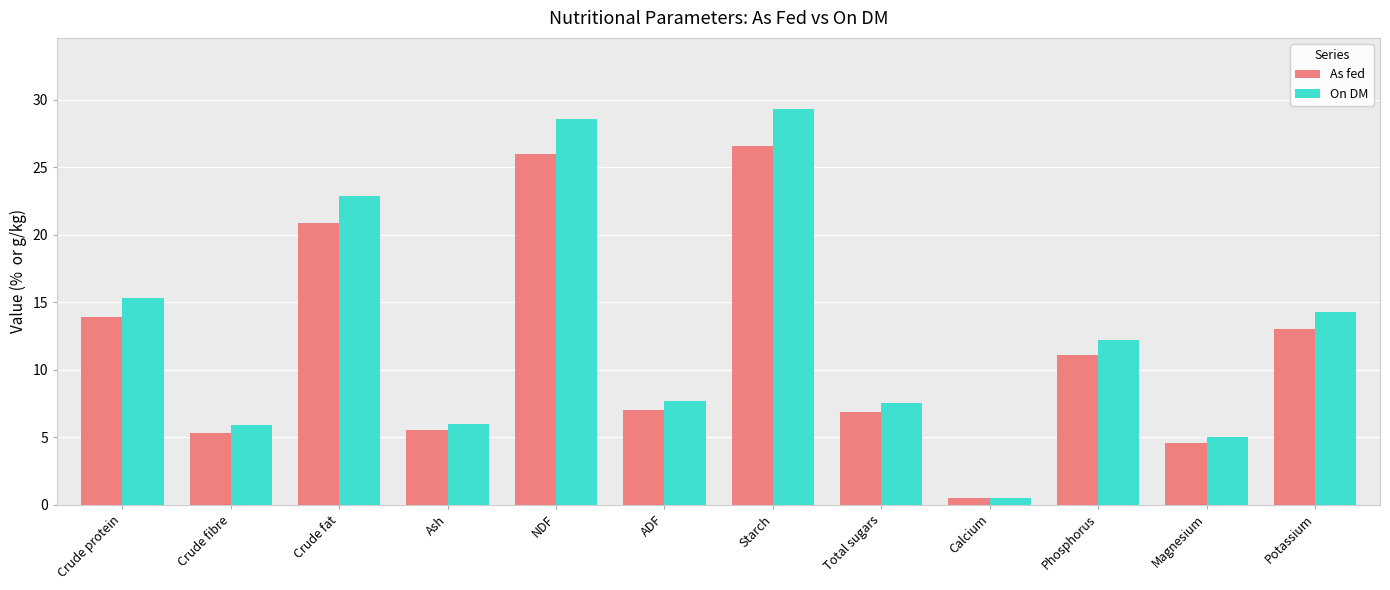

The On DM series shows 12.9 at Total sugars. True or false?

False